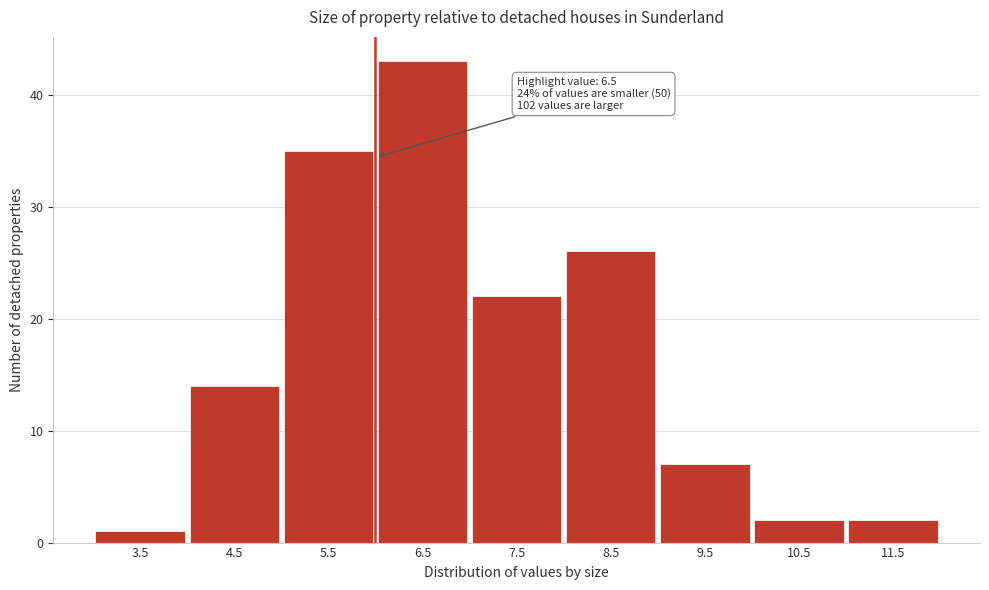

Reading left to right, list all the values displayed in this chart.

3.5=1	4.5=14	5.5=35	6.5=43	7.5=22	8.5=26	9.5=7	10.5=2	11.5=2